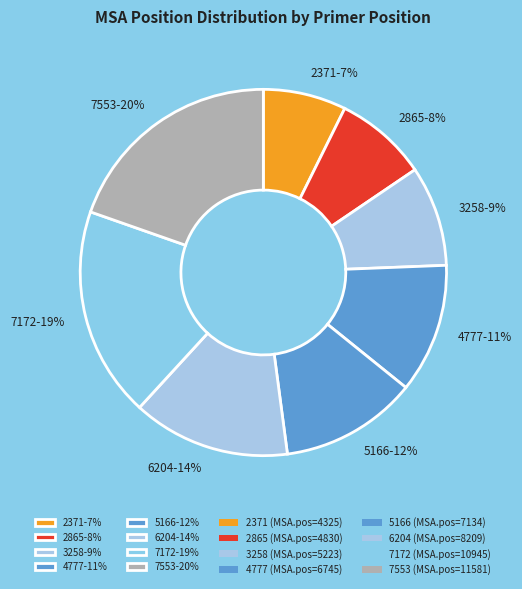

Does 5166 represent more than half of the total?

No